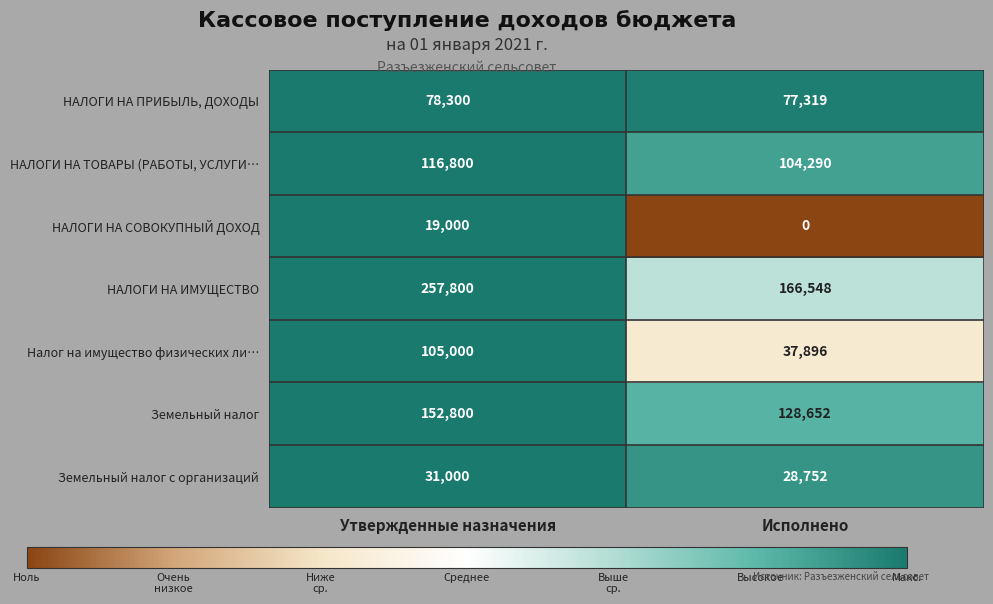

What is the greatest value displayed?

257800